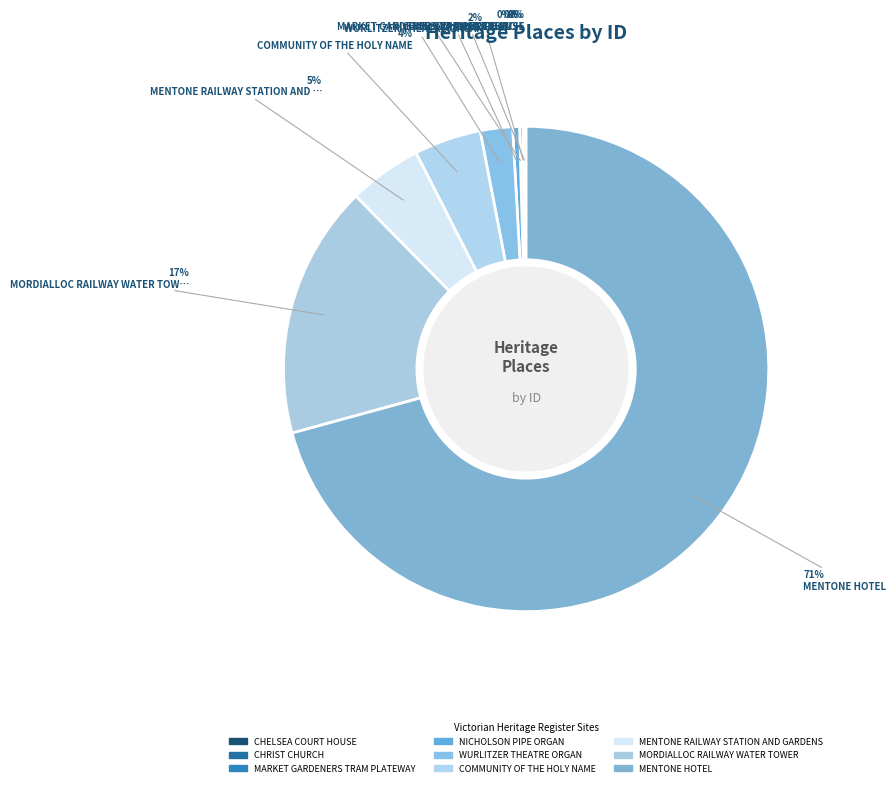

What is the total percentage of CHRIST CHURCH and MARKET GARDENERS TRAM PLATEWAY?

0.3%